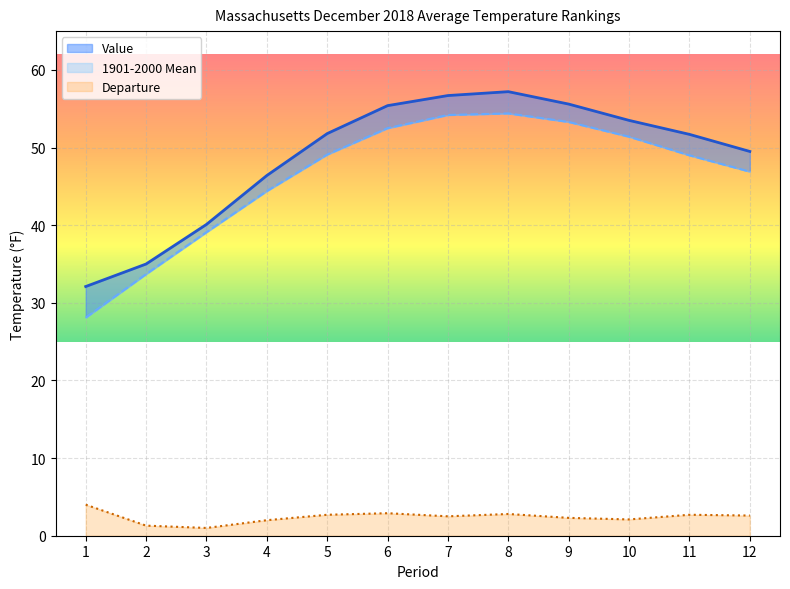

Which series has the largest total across all categories?

Value